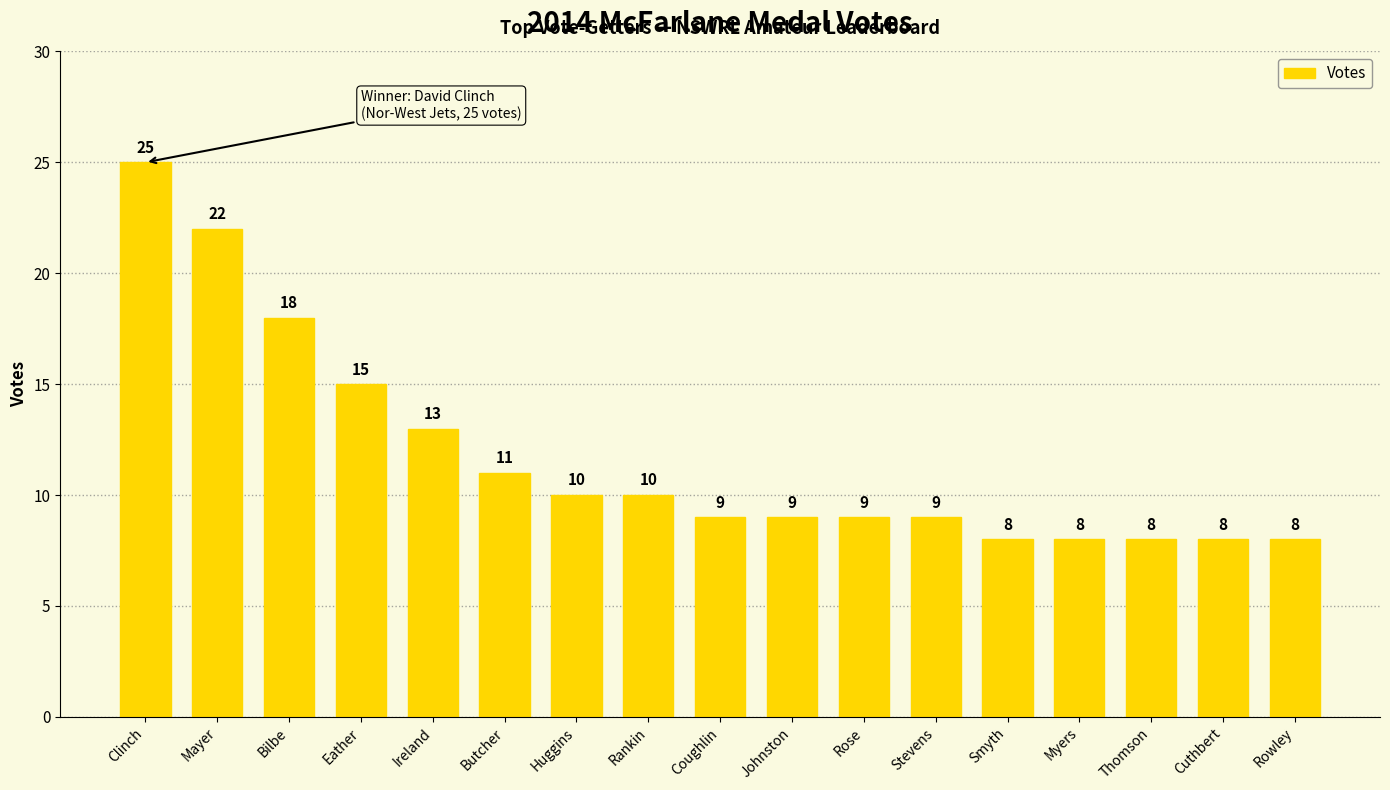

Does the chart contain any negative values?

No